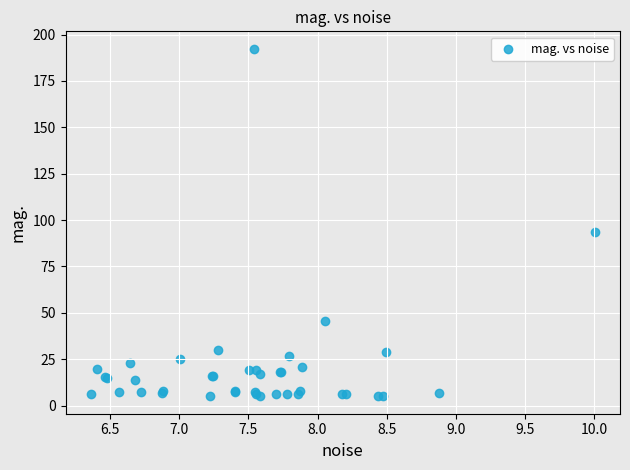

What Y value in the scatter plot is closest to 98?

93.7